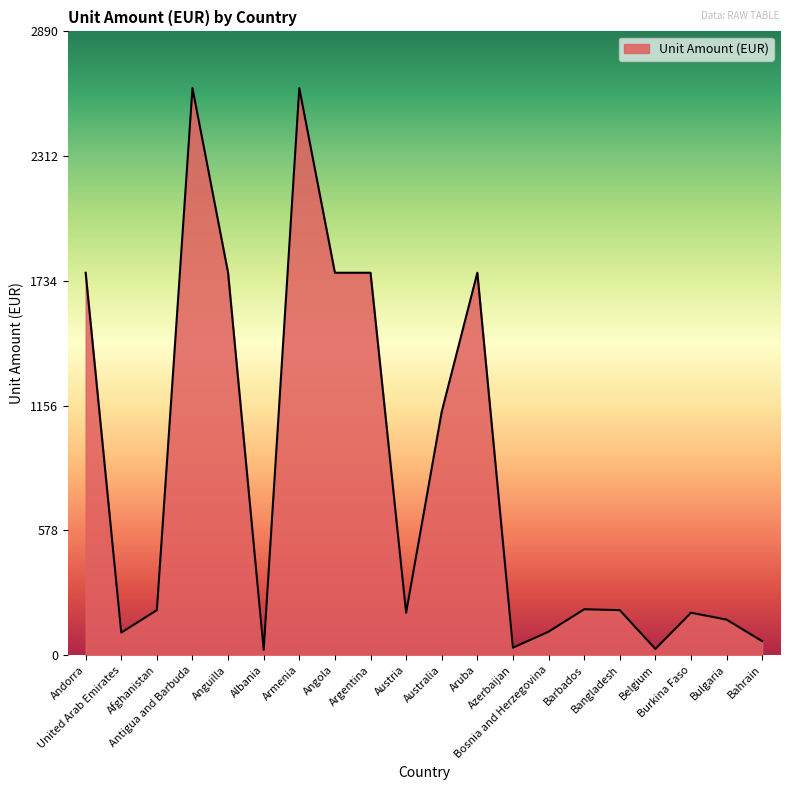

Where is the first local minimum?

United Arab Emirates